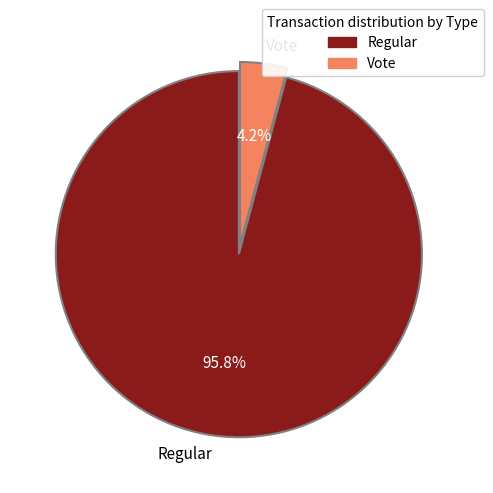

Count the number of slices in the pie.

2